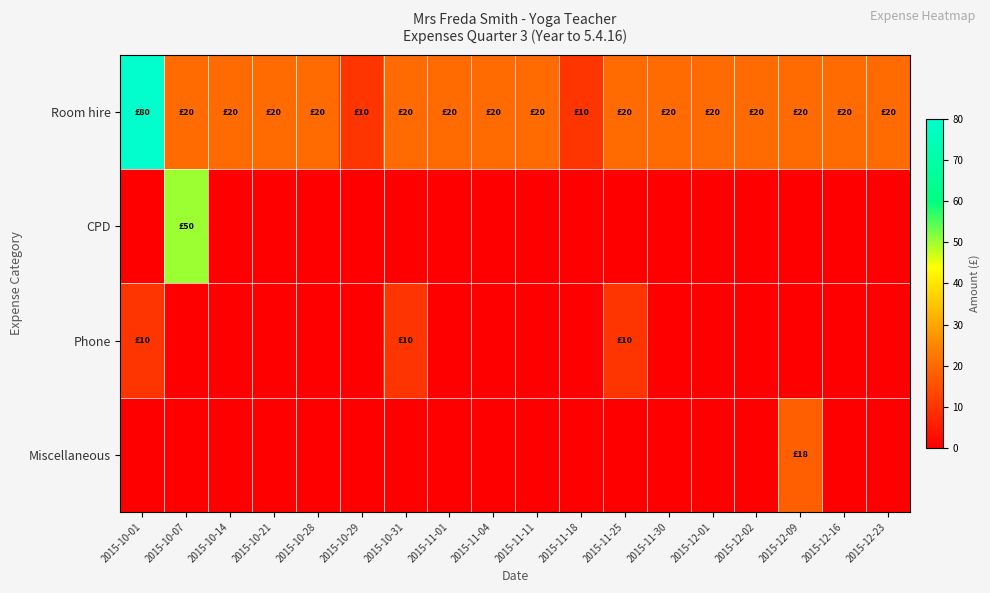

Which category has the highest value across all series?

2015-10-01